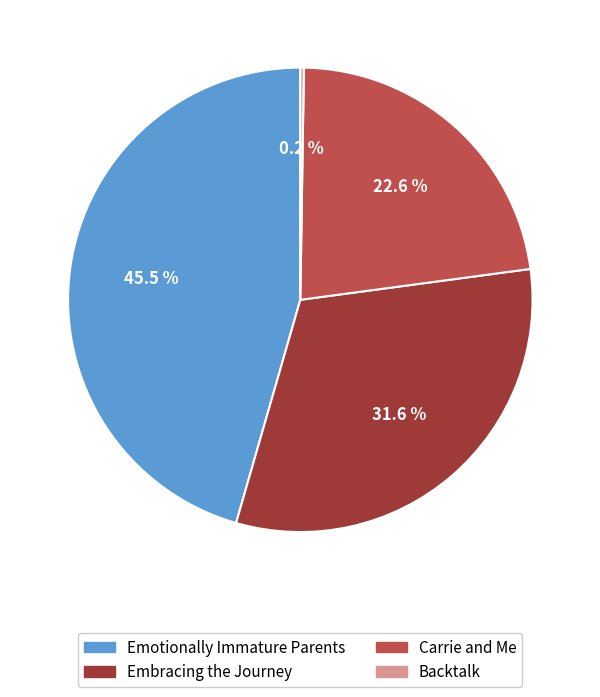

Is there a majority slice in this chart?

No